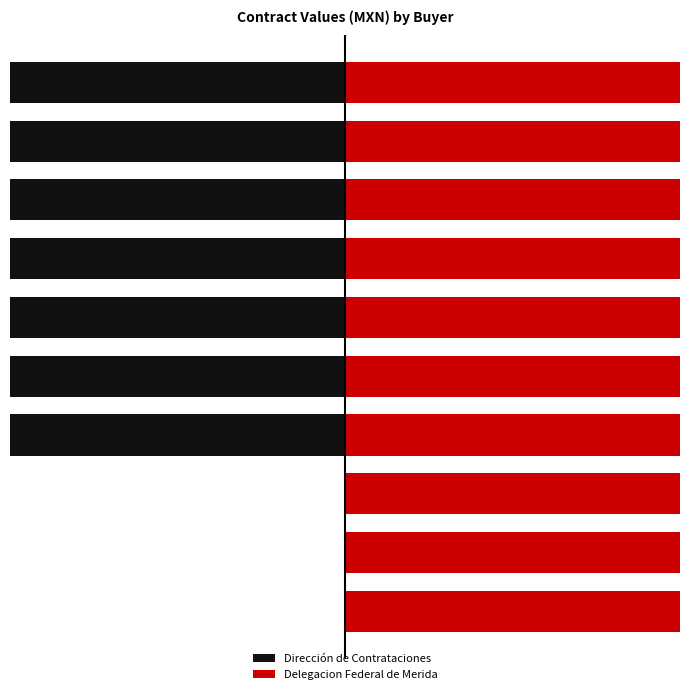

True or false: Dirección de Contrataciones has a value of -8.0 at 6.

True